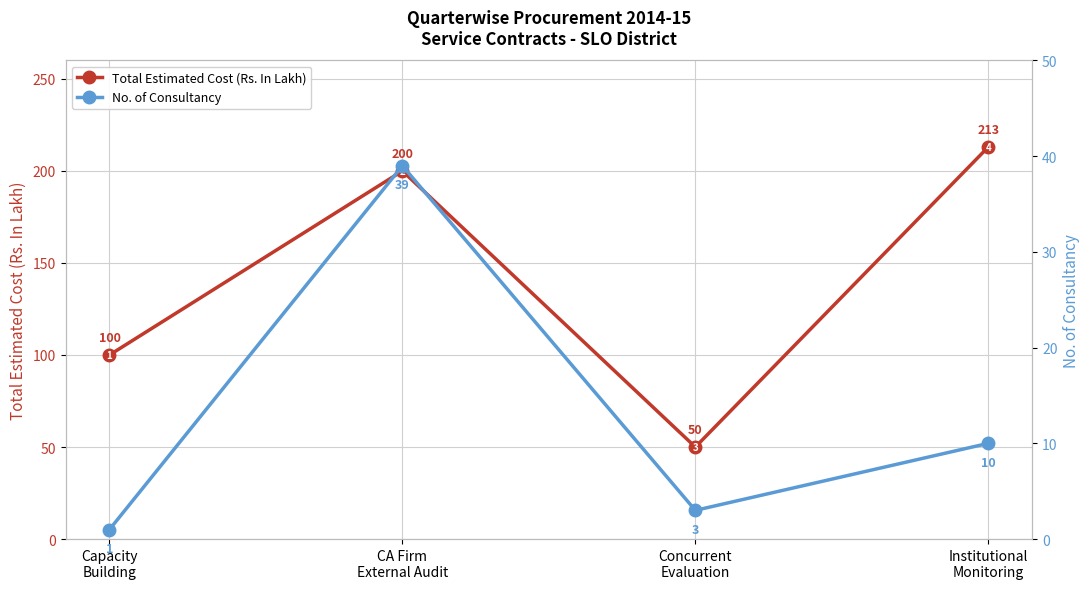

List the series in order of their peak value, lowest first.

No. of Consultancy, Total Estimated Cost (Rs. In Lakh)